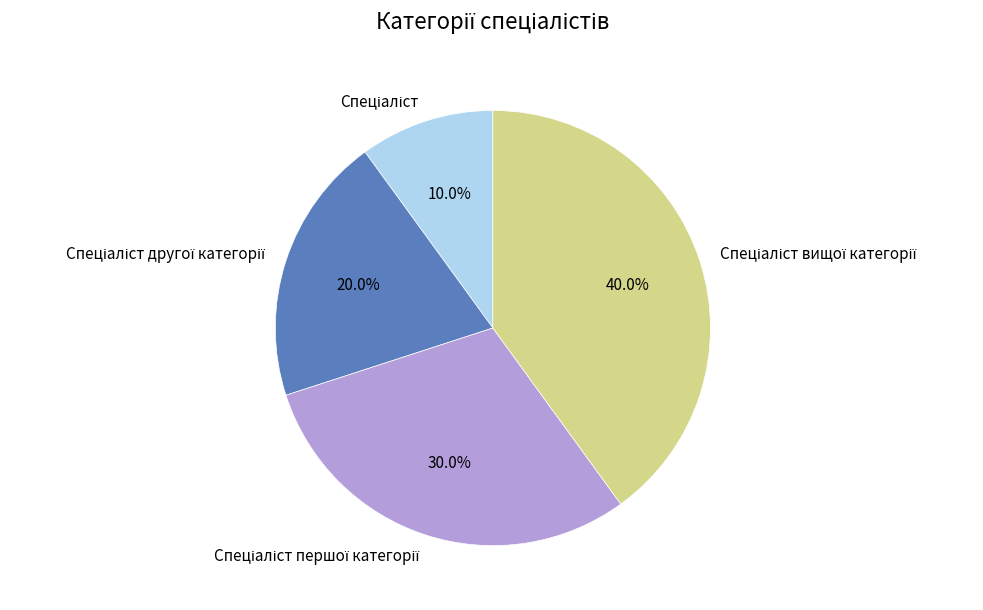

Is there any slice that represents more than half of the pie?

No